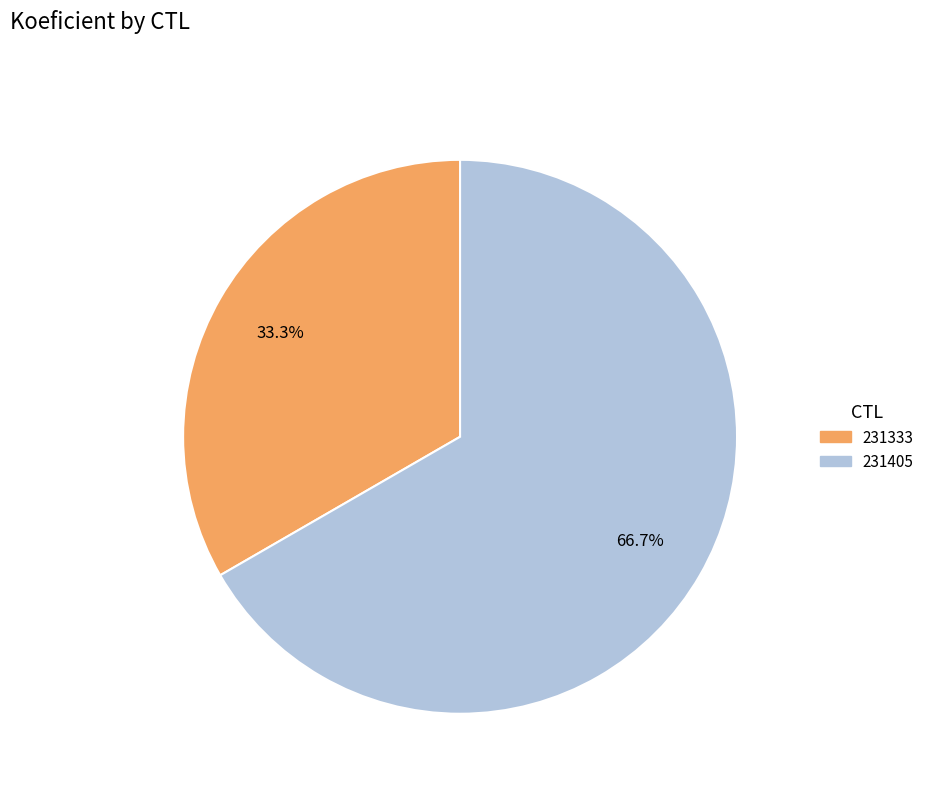

To the nearest percent, what portion does 231333 represent?

33%